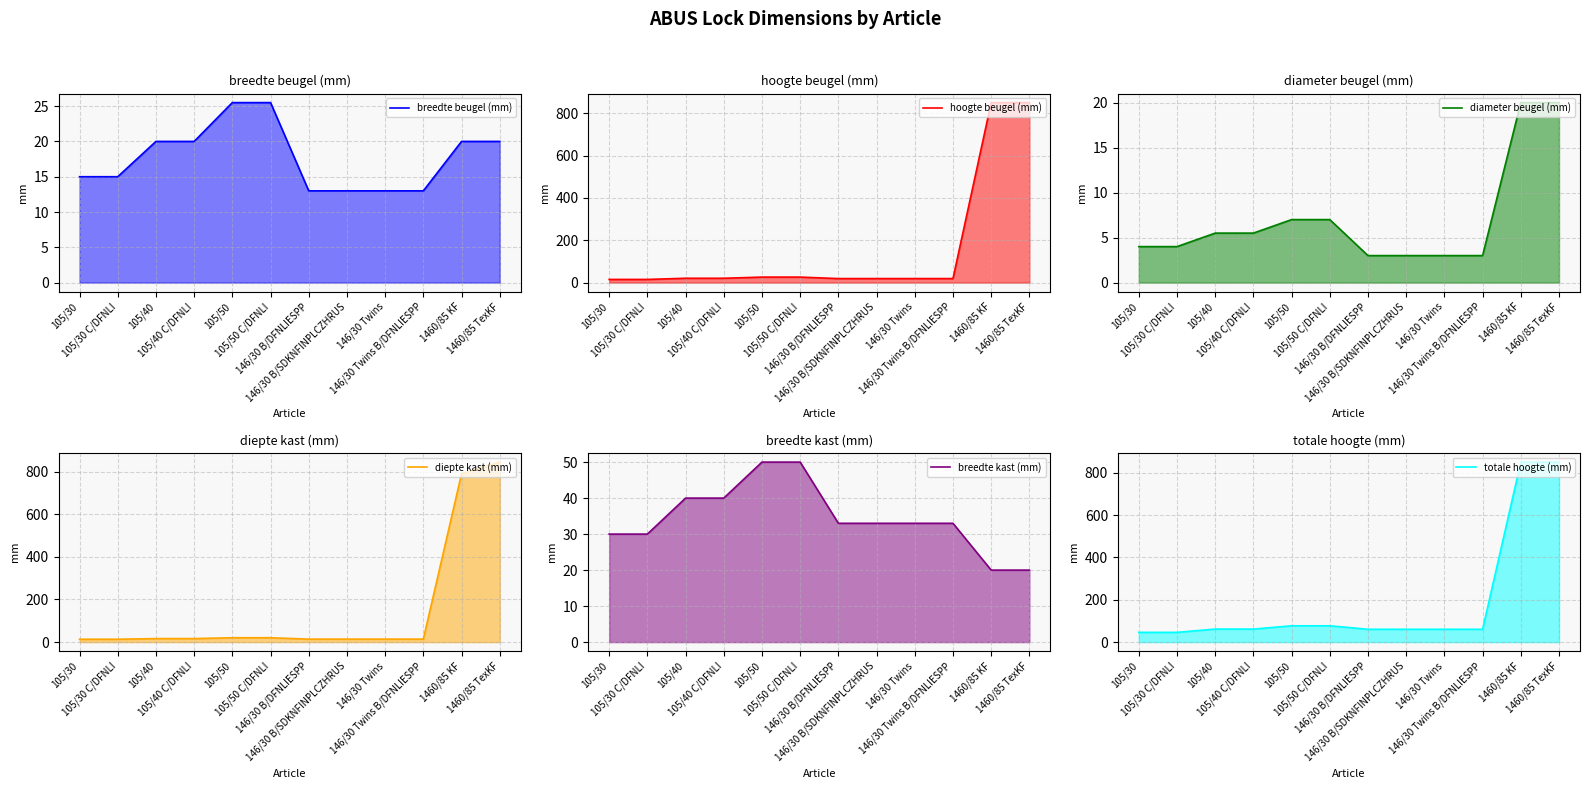

True or false: breedte kast (mm) and breedte beugel (mm) intersect in this chart.

False